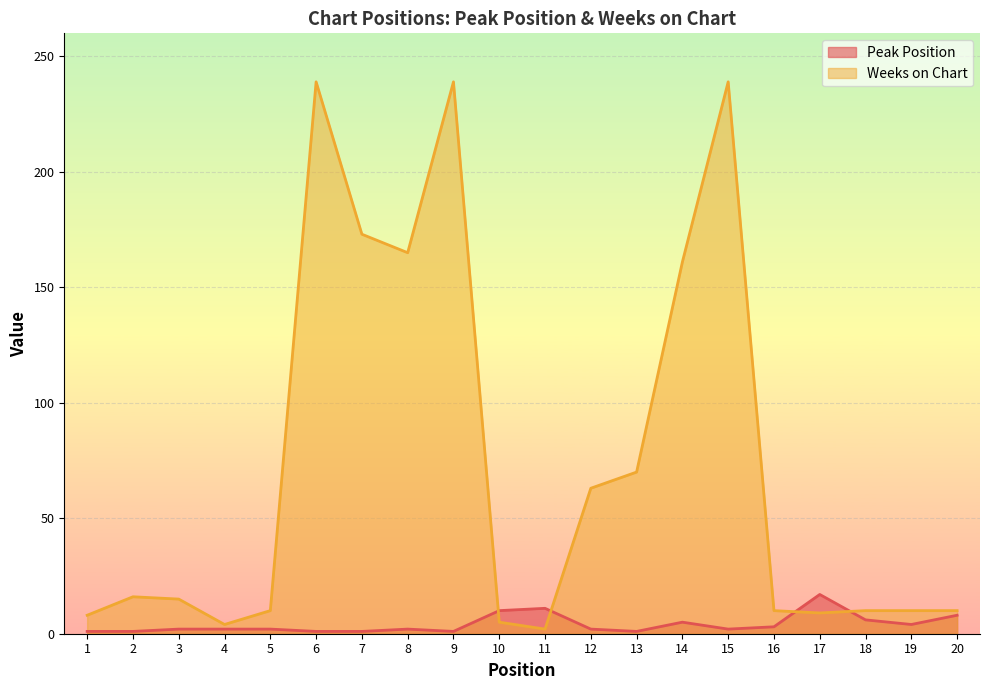

How many lines are shown in the chart?

2